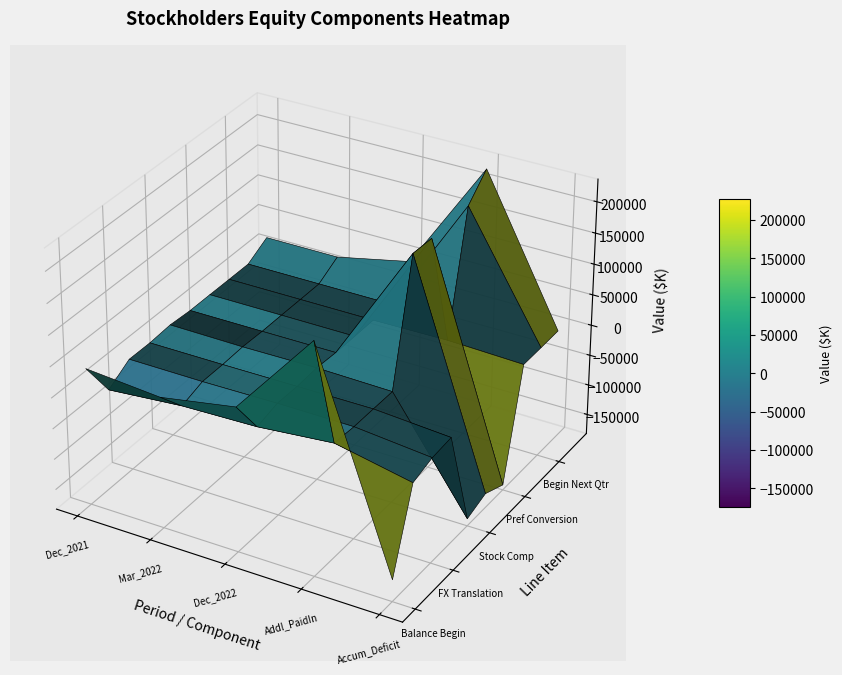

What is the sum of all Mar_2022 values?

38970